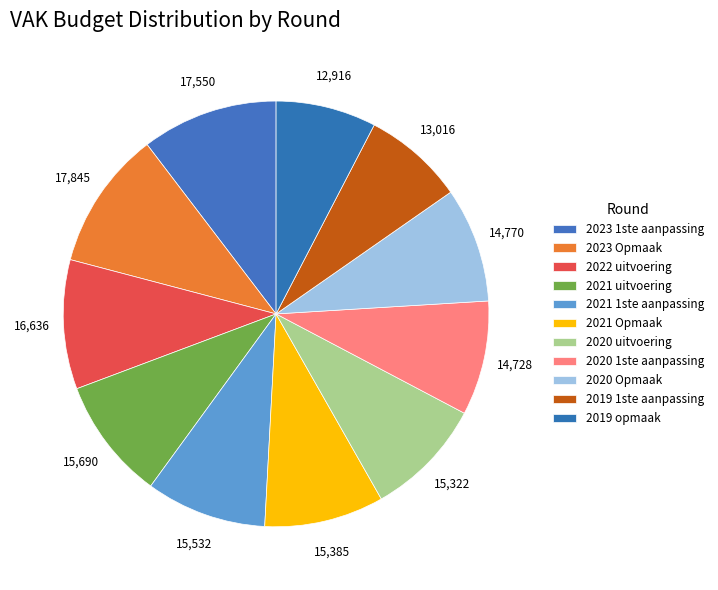

Count the number of slices in the pie.

11